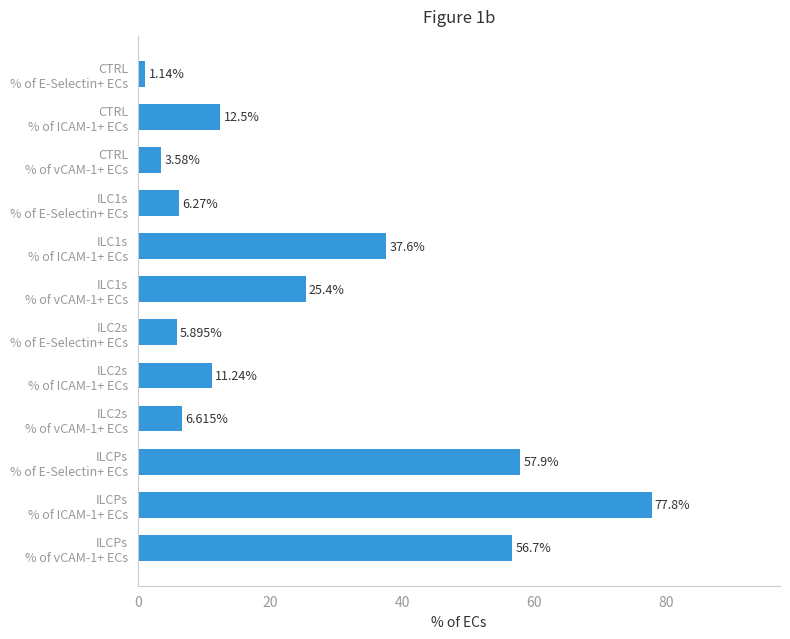

What is the sum of all values?

302.6